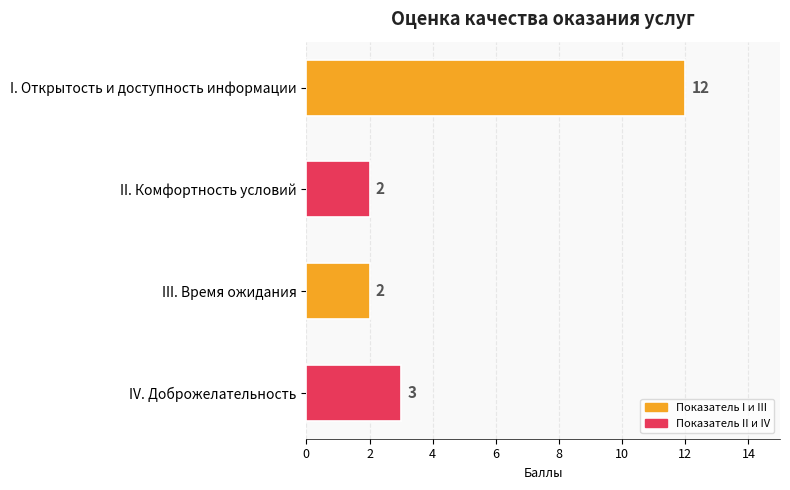

What is the ratio of the value at I. Открытость и доступность информации to the value at III. Время ожидания?

6.0